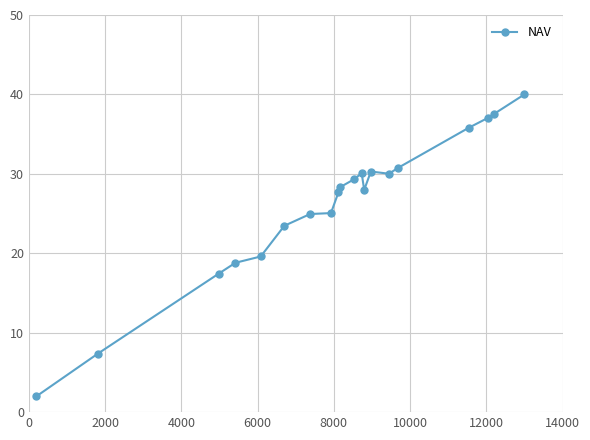

What is the smallest value displayed?

2.0